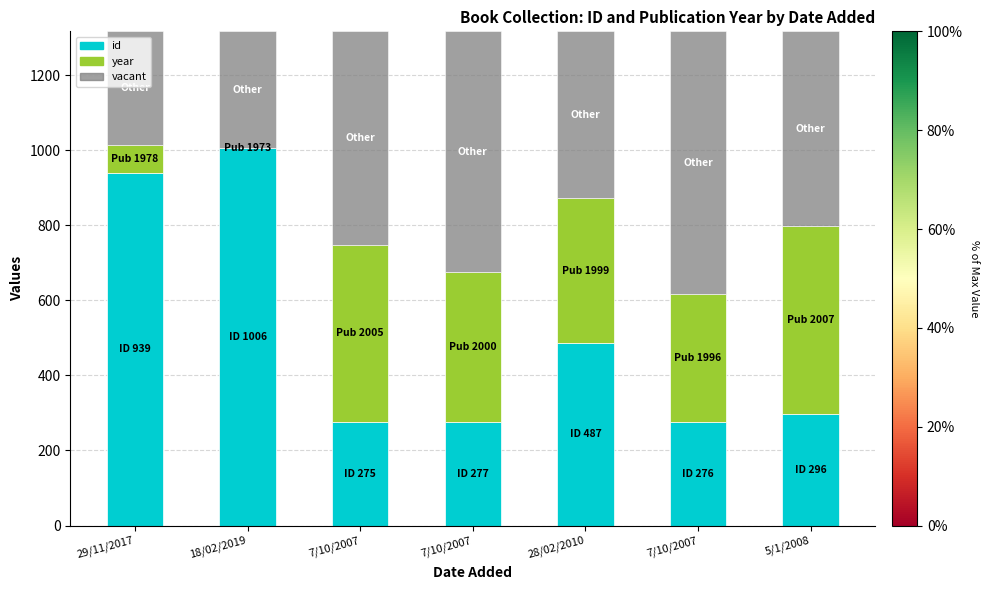

How many distinct data groups are displayed?

3